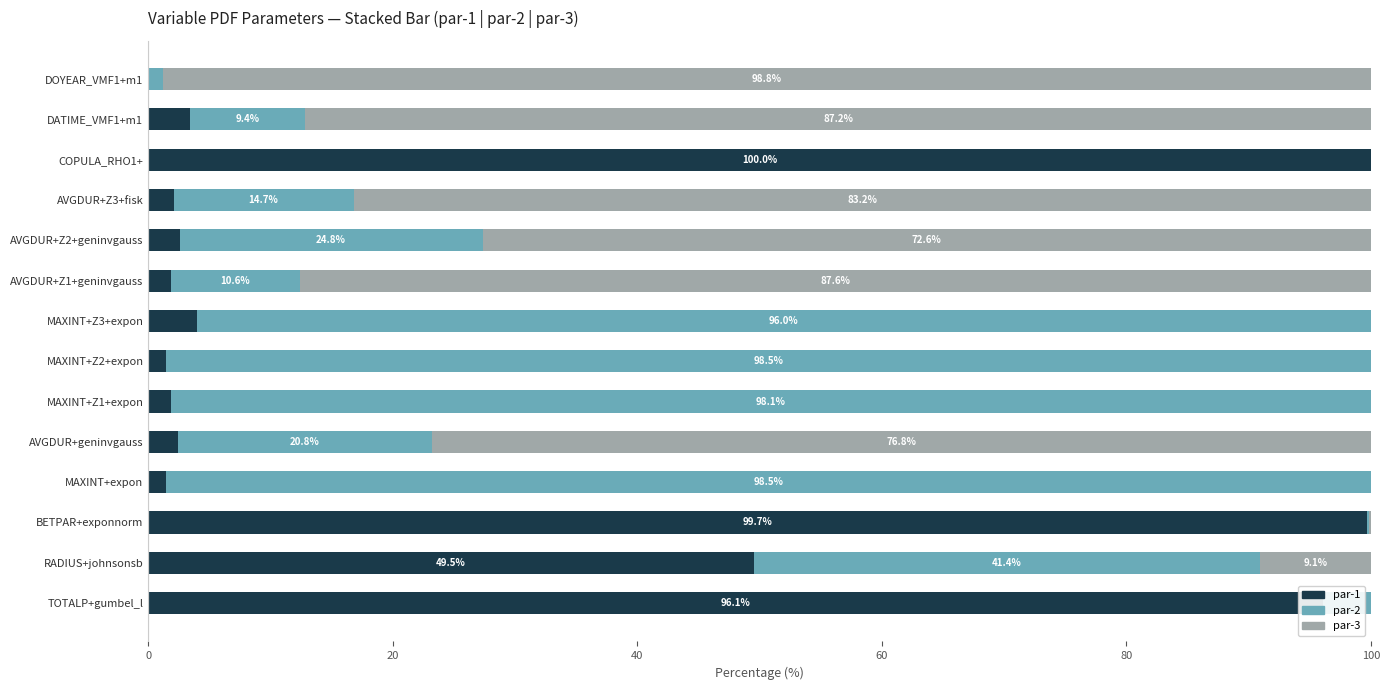

How many data points in par-1 are above 2?

9